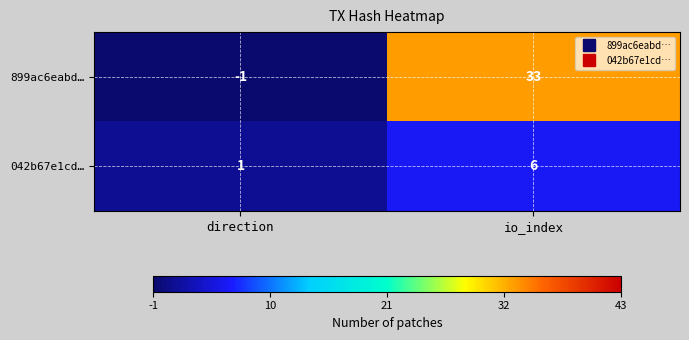

What is the total value across all series at direction?

0